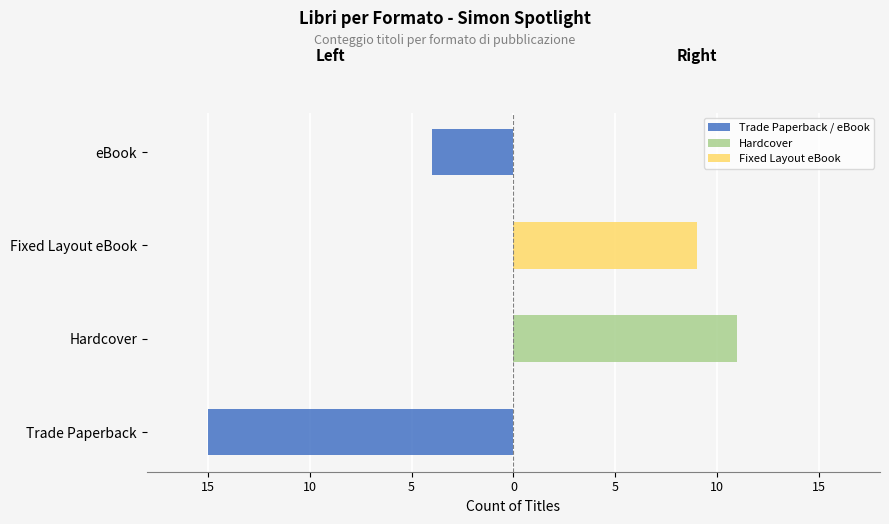

Between Trade Paperback and Fixed Layout eBook, which series saw the biggest shift?

Trade Paperback / eBook